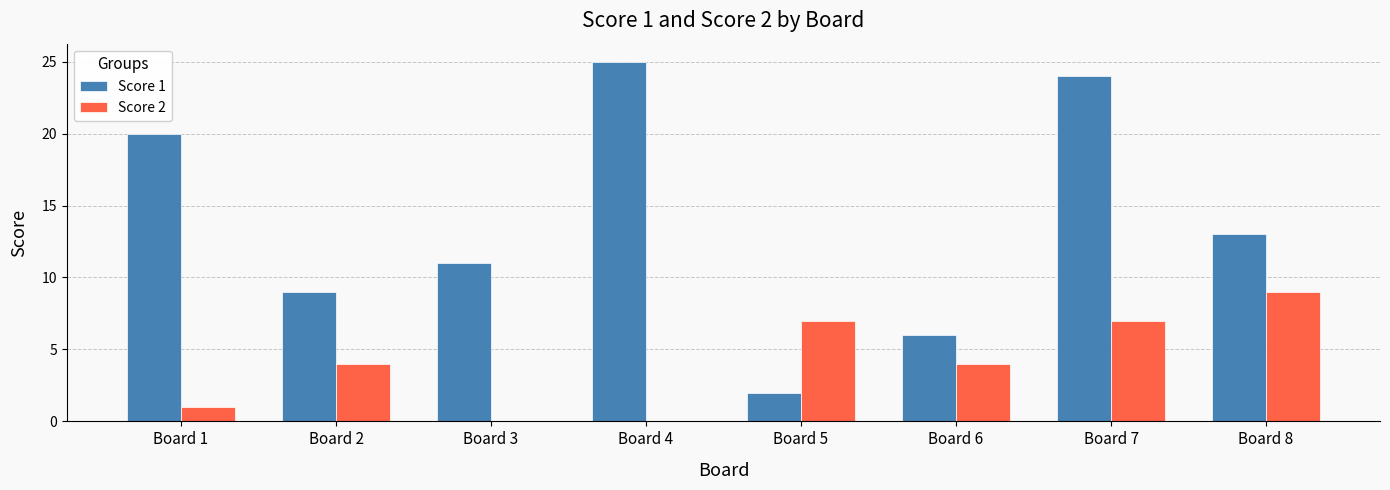

How many groups of bars are there?

8